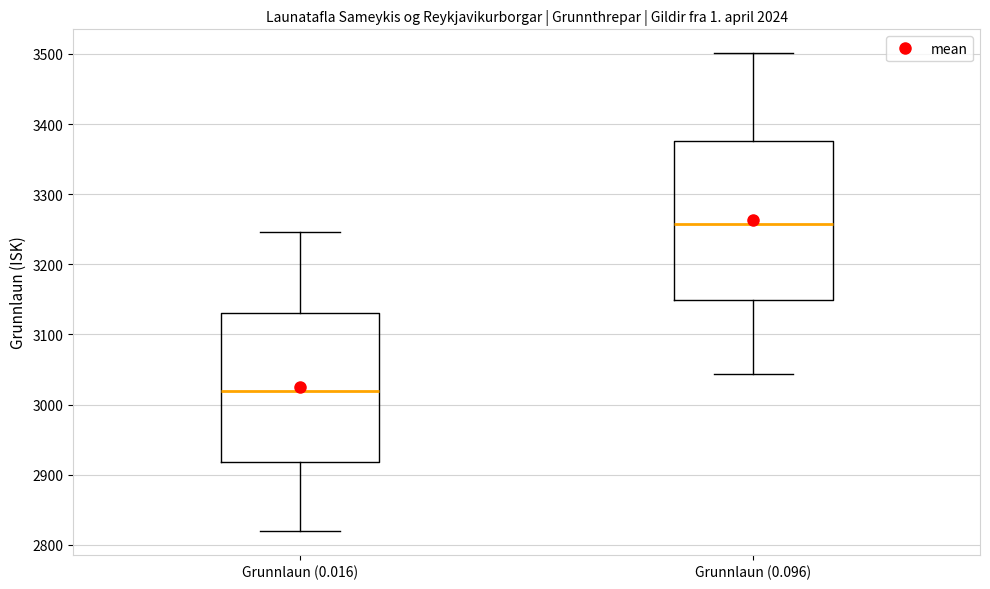

Reading left to right, read every box against the y-axis: the position of its median line, the range the box covers, and the ends of its whiskers. The values are not printed on the chart, so give them approximately, as read against the axis.

Grunnlaun (0.016): median 3020, box 2920 to 3130, whiskers 2820 to 3250
Grunnlaun (0.096): median 3260, box 3150 to 3380, whiskers 3040 to 3500